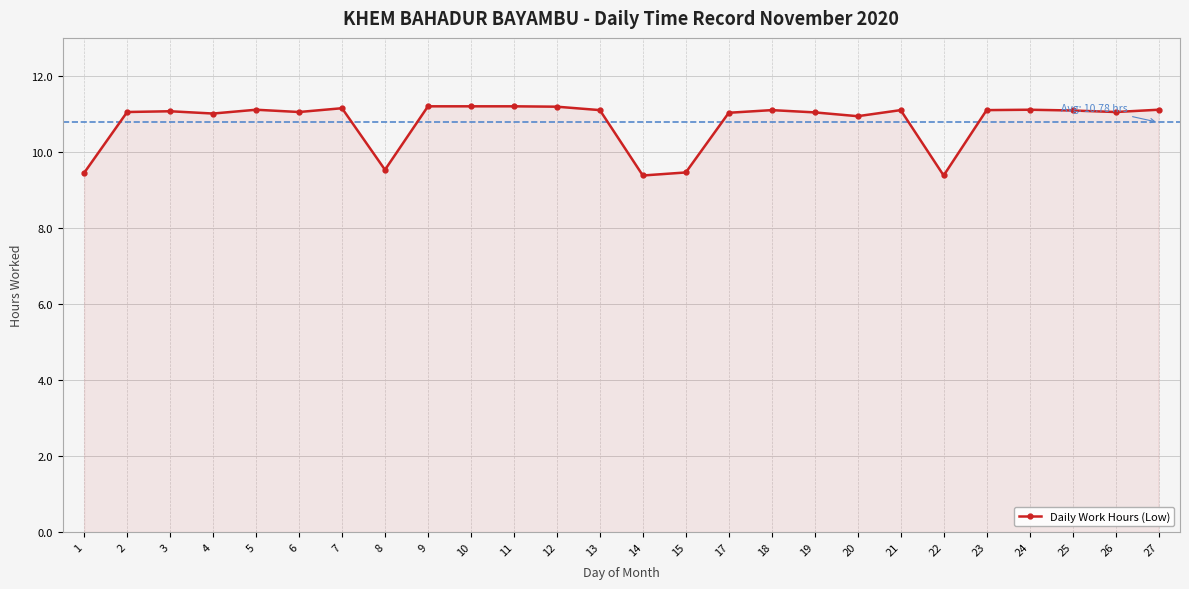

What is the value of the 10th point from the left?

11.2